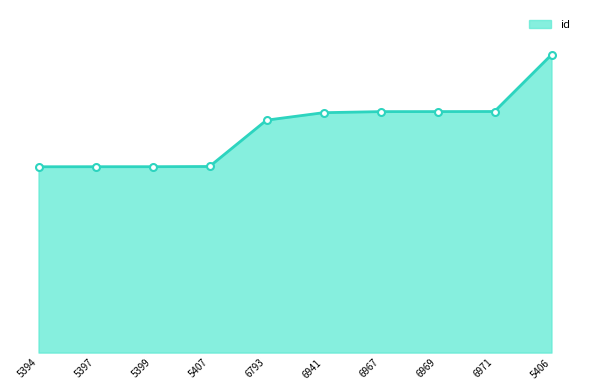

How many categories are shown in the chart?

10